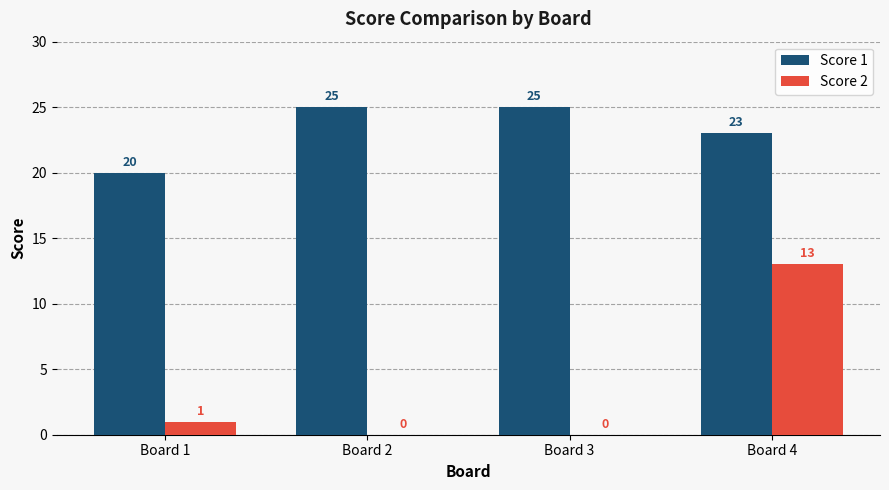

Which series has the largest total across all categories?

Score 1